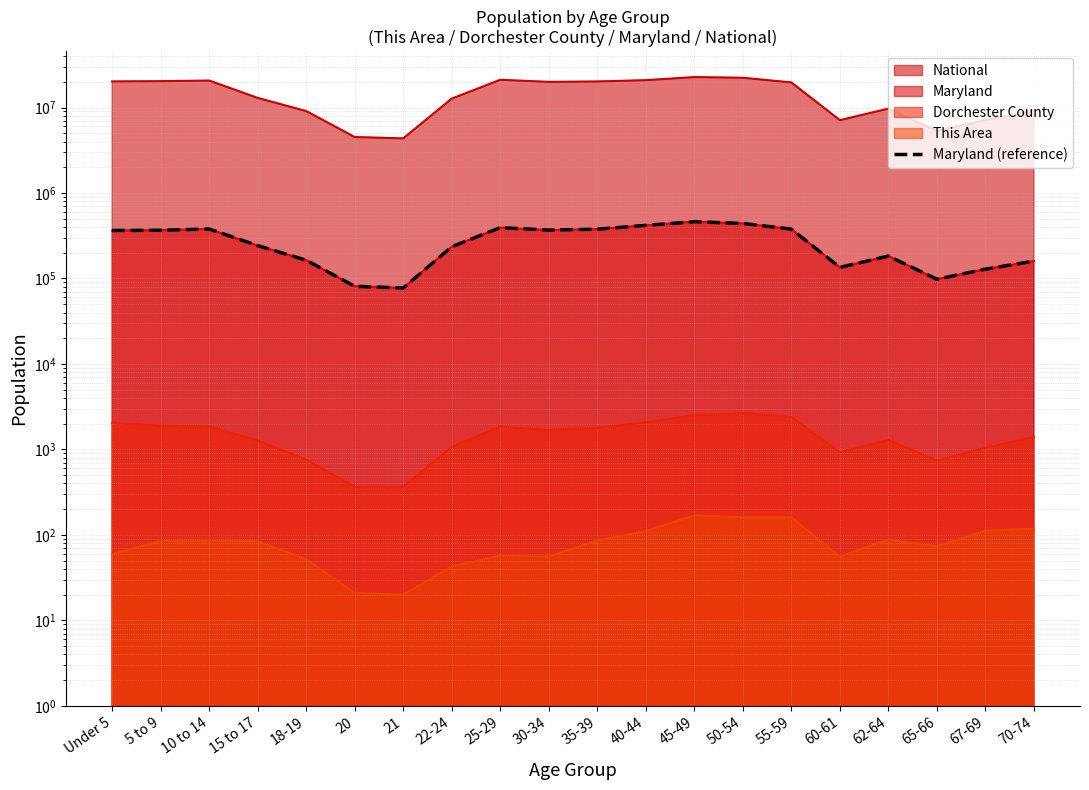

How many values are below 364488?

10